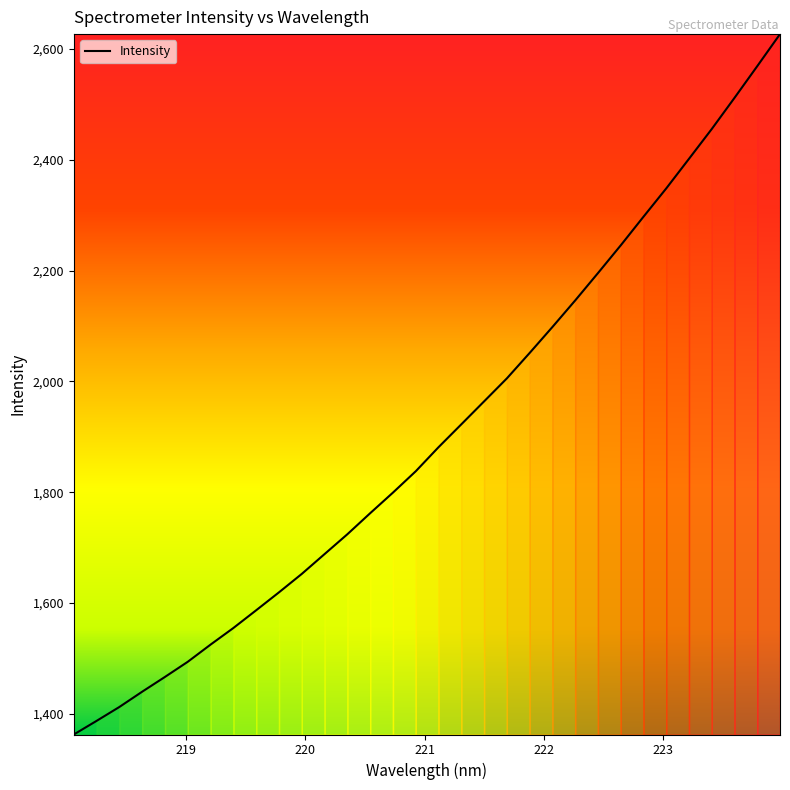

What is the maximum value shown in the chart?

2626.9